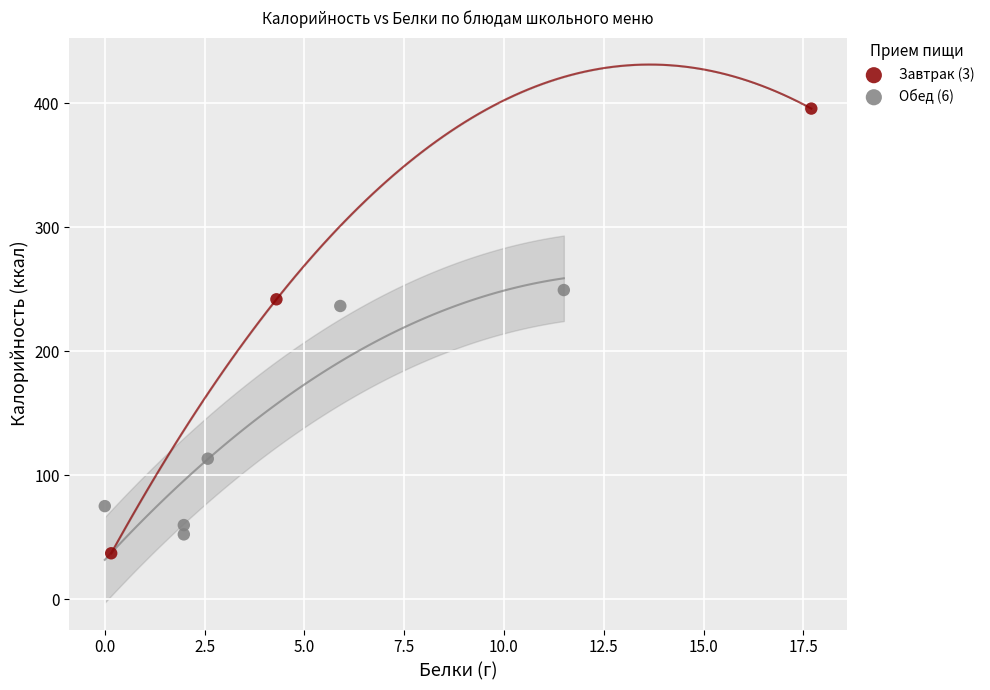

Which series has the largest Y range (max minus min)?

Завтрак (3)